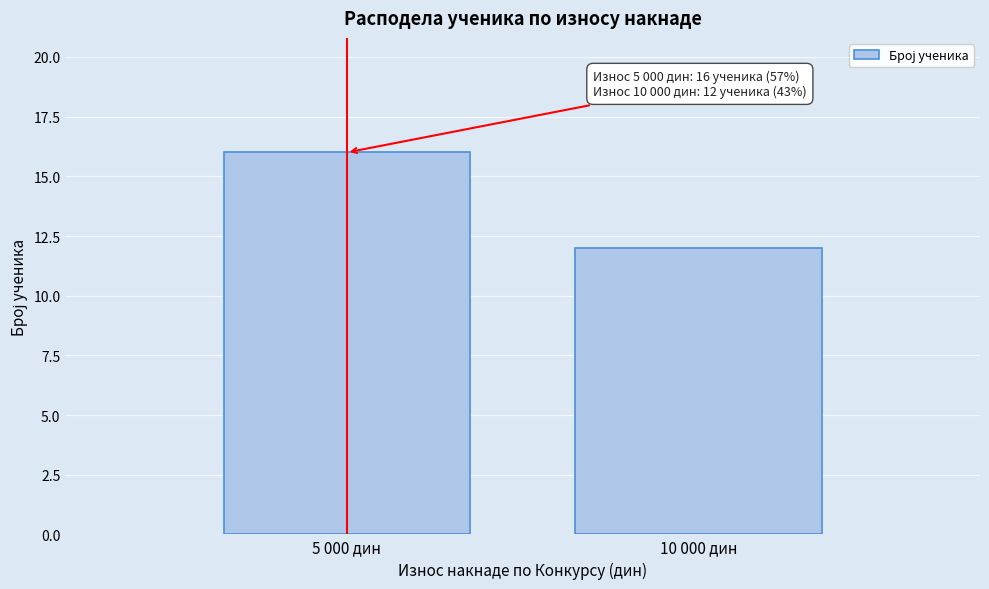

Reading right to left, what are all the values shown in this chart?

12	16